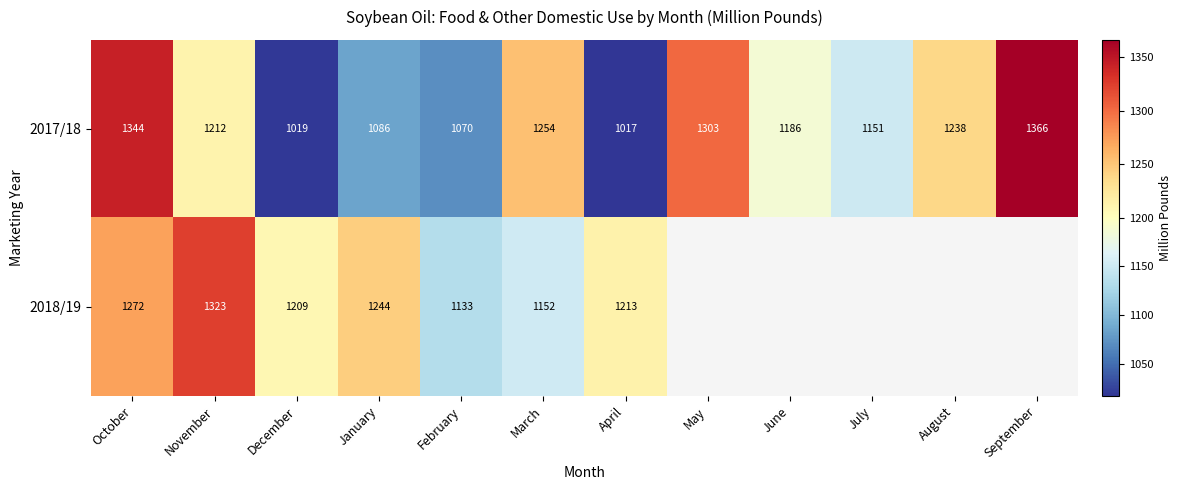

Rank the categories by 2017/18 value from highest to lowest.

September, October, May, March, August, November, June, July, January, February, December, April